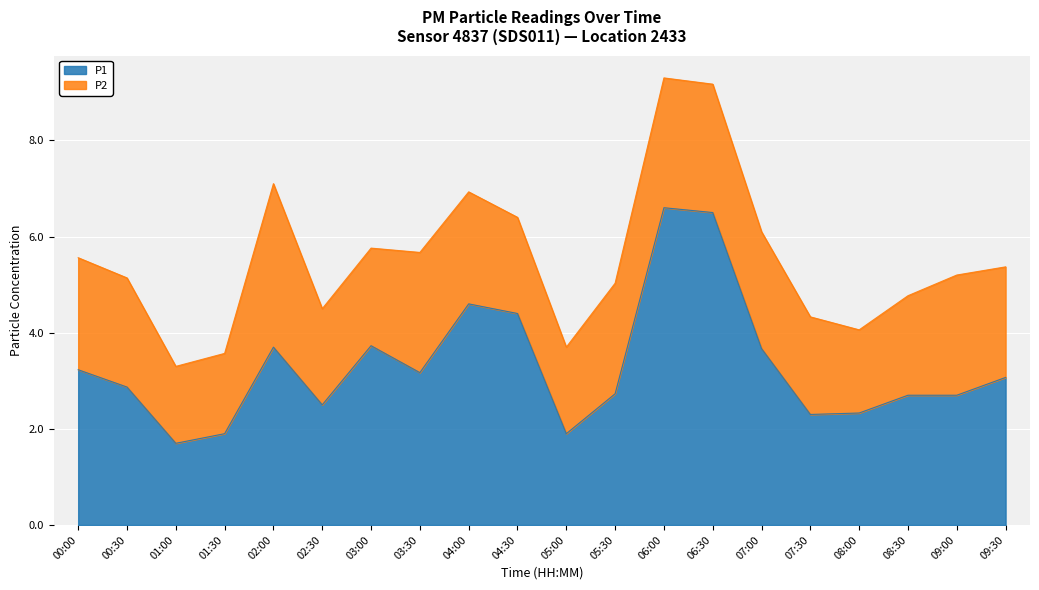

What is the value of the 8th point from the left?

3.2